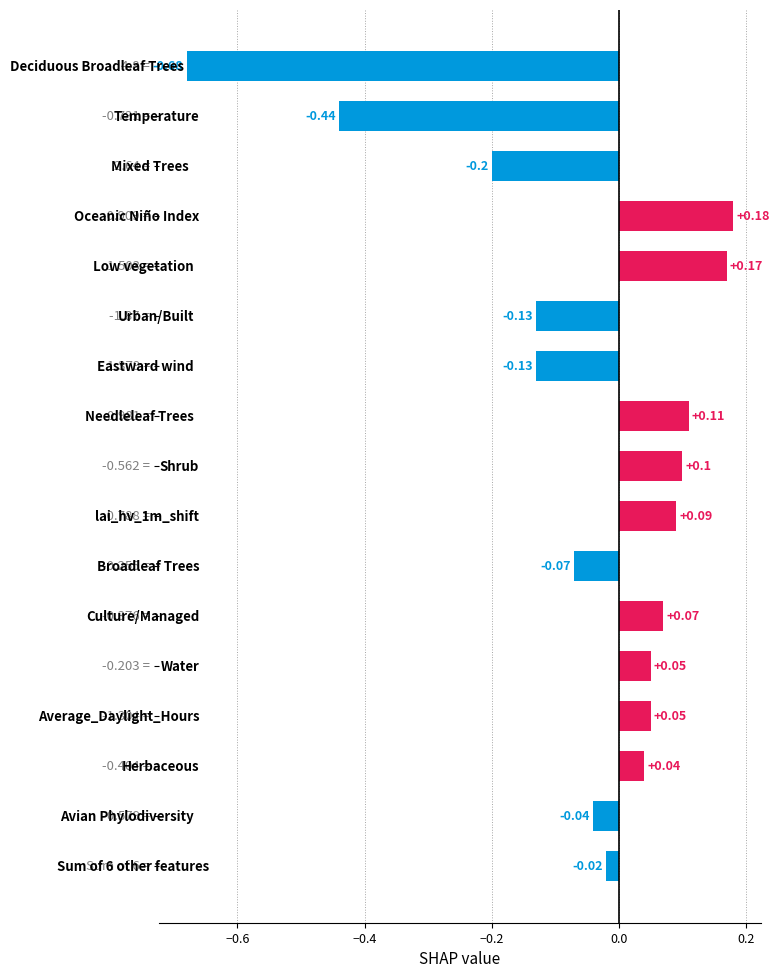

What is the difference between the maximum and minimum values?

0.9